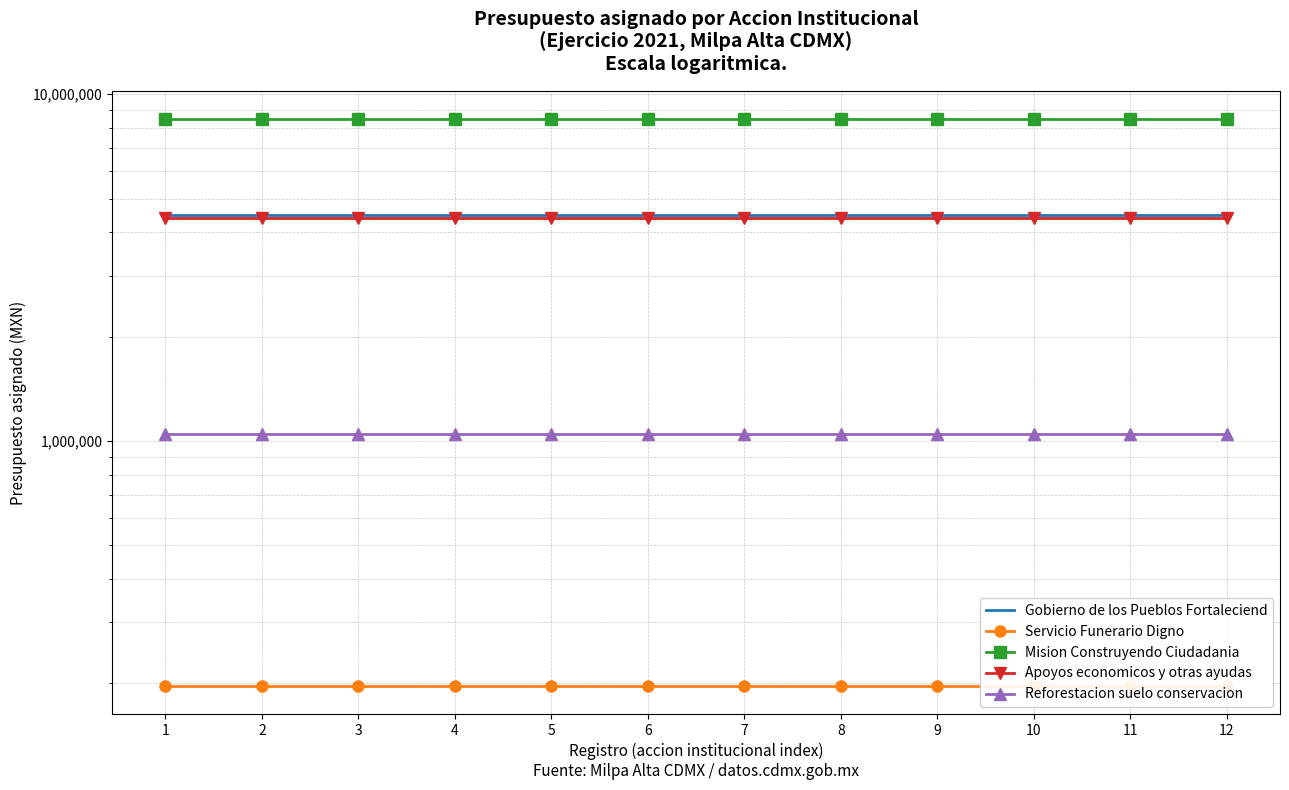

What is the greatest value displayed?

8460000